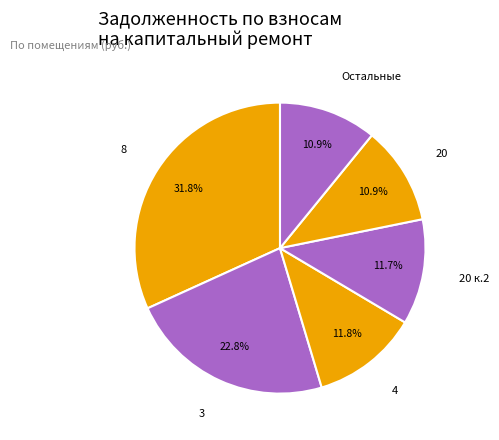

Count the number of slices in the pie.

6